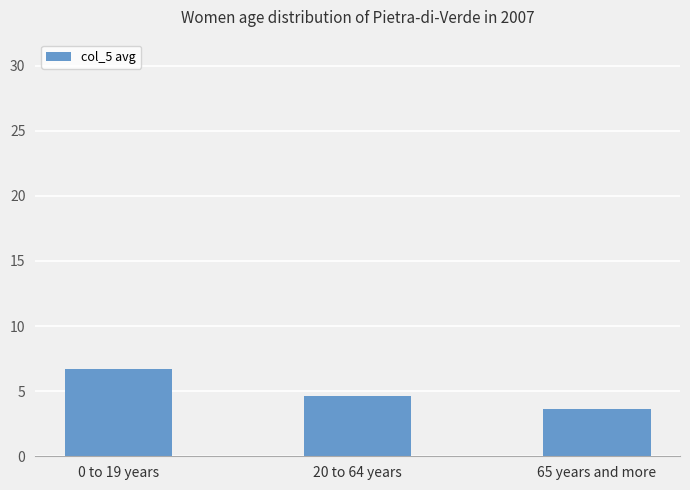

What is the sum of the values at 0 to 19 years and 20 to 64 years?

11.3